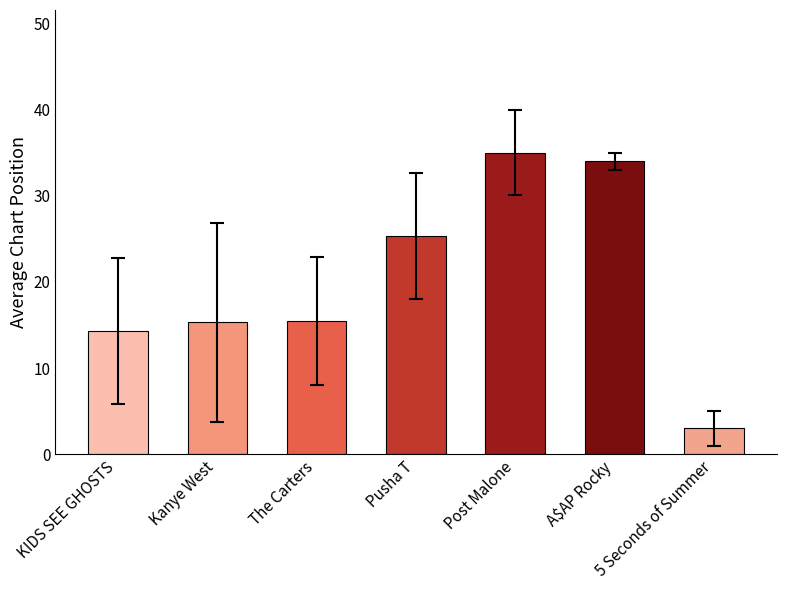

Are the bars grouped side by side (vs. stacked)?

No